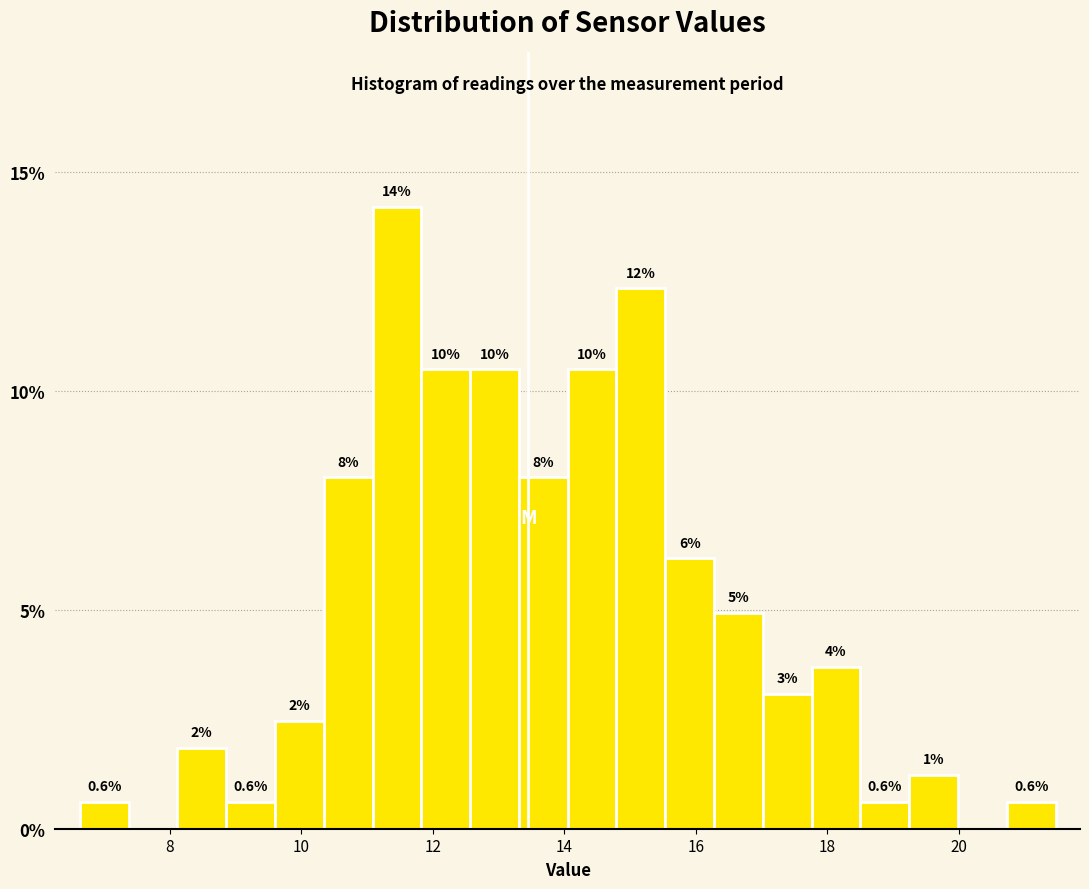

Read against the x-axis, roughly where is the centre of the tallest bar?

11.4